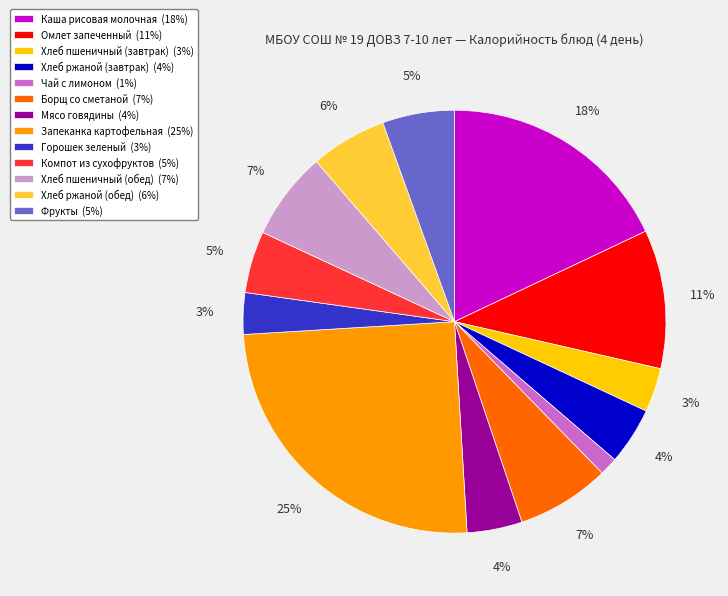

To the nearest percent, what is the combined percentage of Каша рисовая молочная and Хлеб пшеничный (обед)?

25%